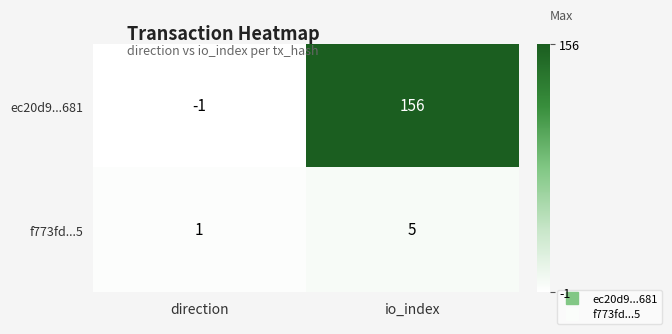

Reading right to left, transcribe all the data shown in this chart.

ec20d9...681: io_index=156	direction=-1
f773fd...5: io_index=5	direction=1